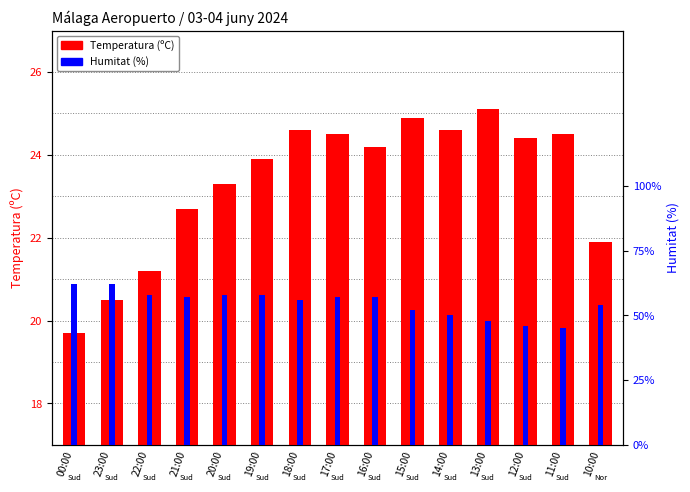

Count the number of data series in this chart.

2